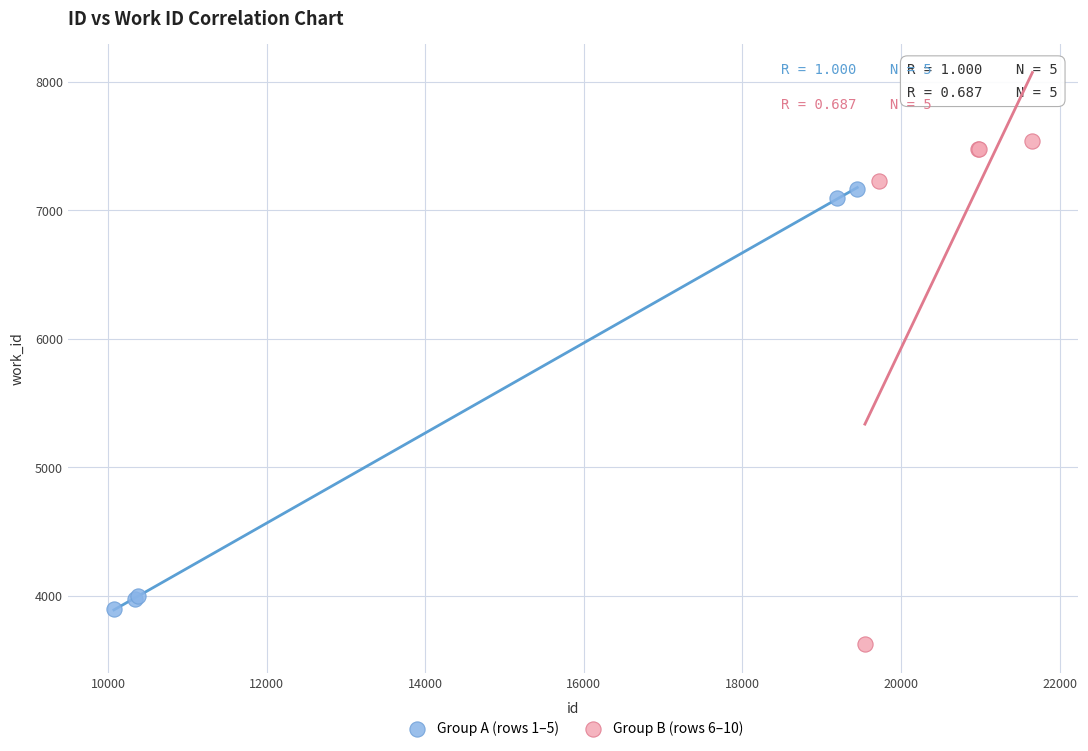

What are all the series names shown in the legend?

Group A (rows 1–5), Group B (rows 6–10)